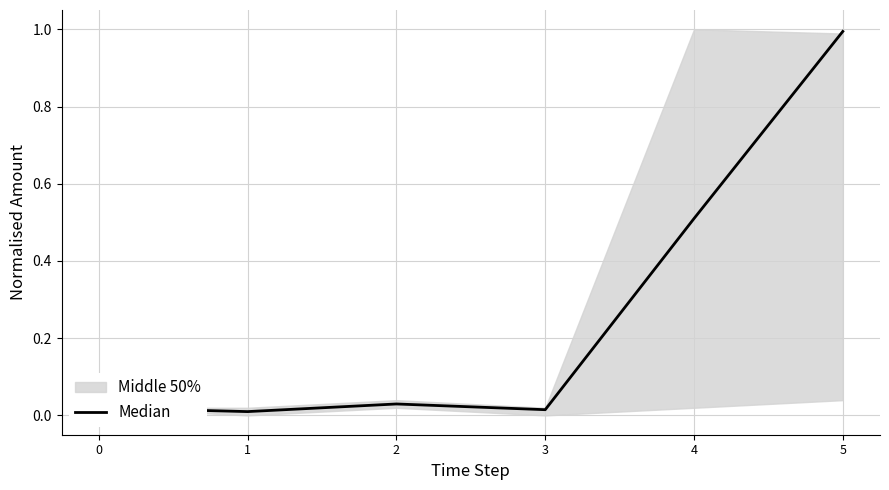

The value at 5 is 0.6. True or false?

False